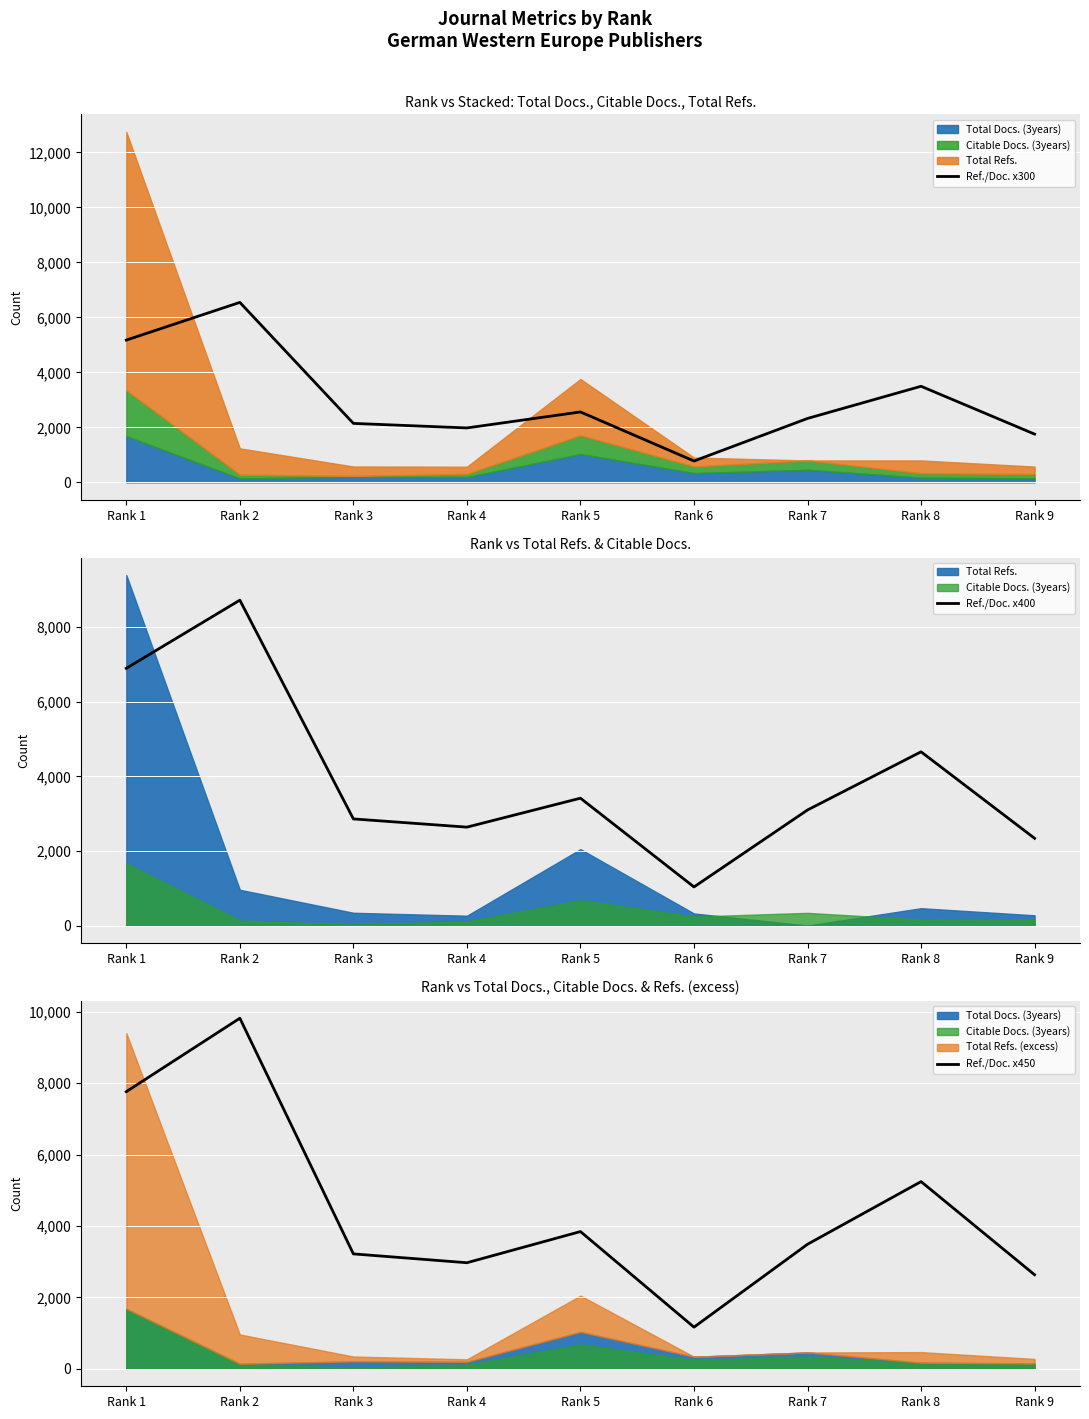

The Ref./Doc. x450 series shows 1145.4 at Rank 9. True or false?

False